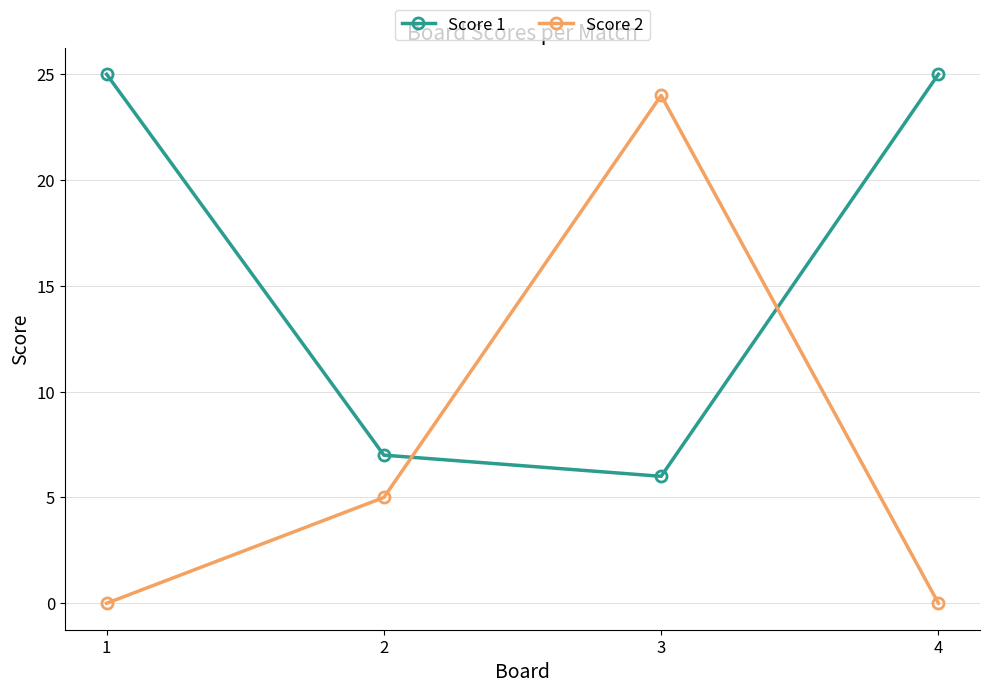

What is the sum of all Score 1 values?

63